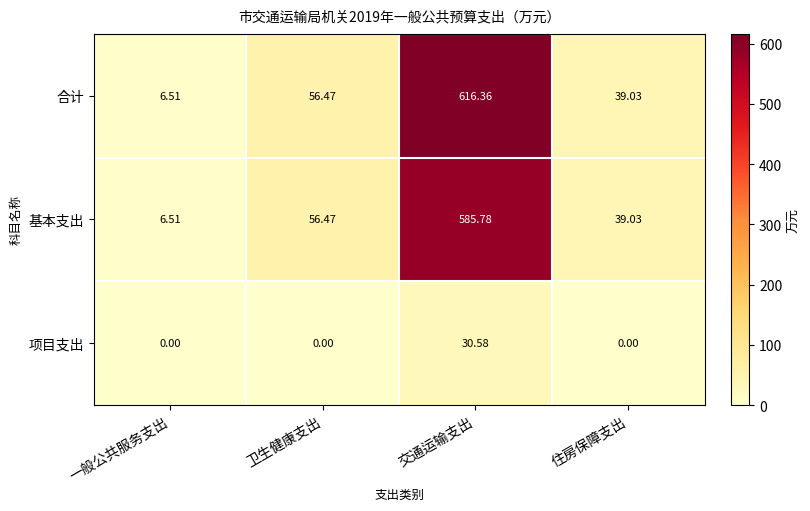

At which label does 合计 reach its peak?

交通运输支出